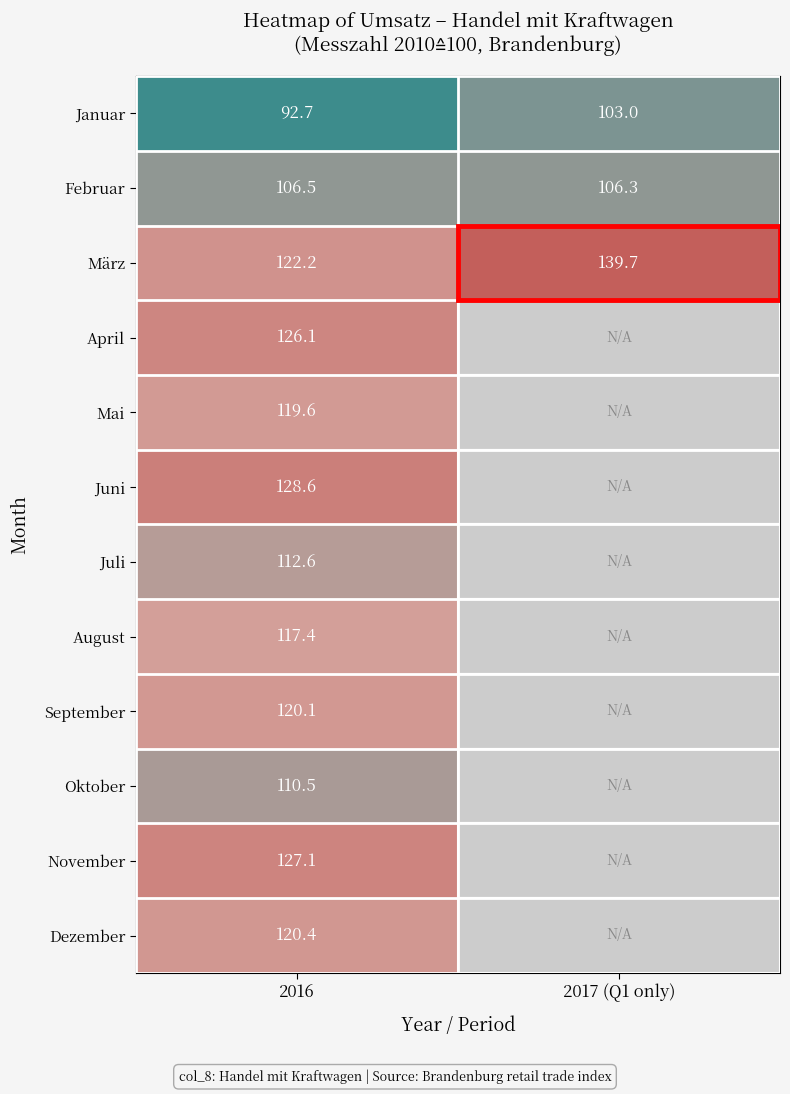

True or false: Januar has a value of 103.0 at 2017 (Q1 only).

True